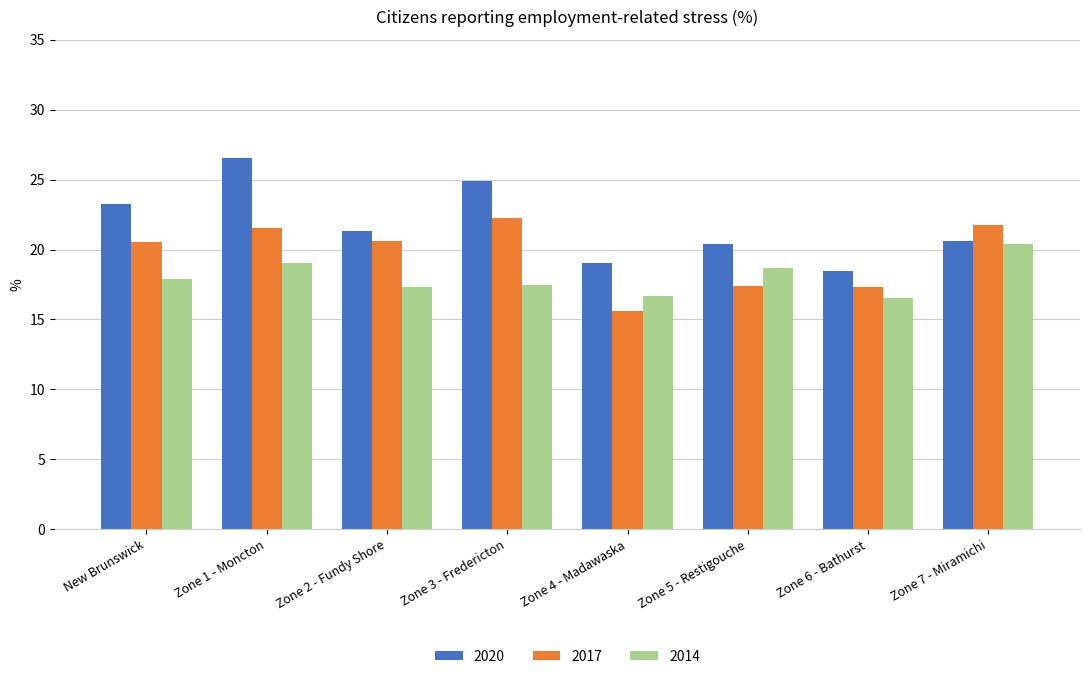

Is it true that 2014 equals 20.4 at Zone 7 - Miramichi?

True